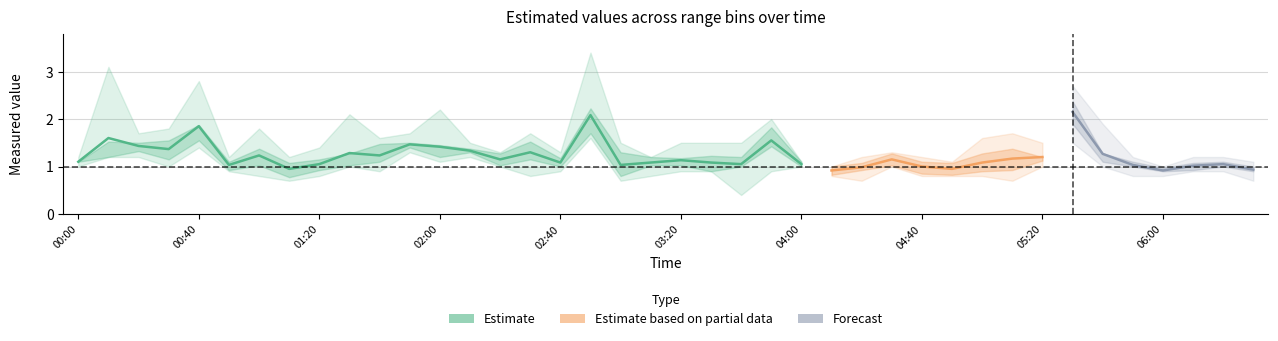

What is the label of the 5th point from the left?

2002/11/13 00:40